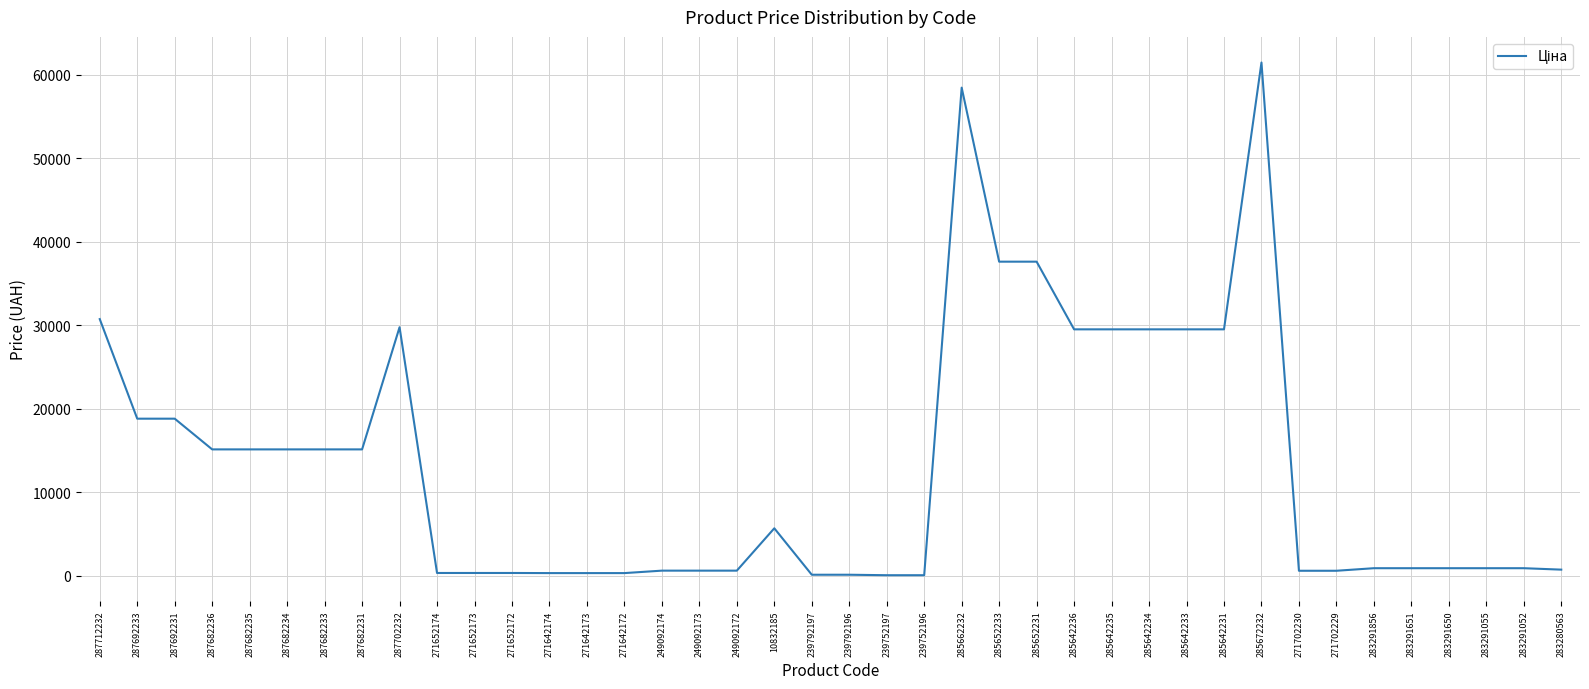

At which category does the chart reach its peak across all series?

285672232